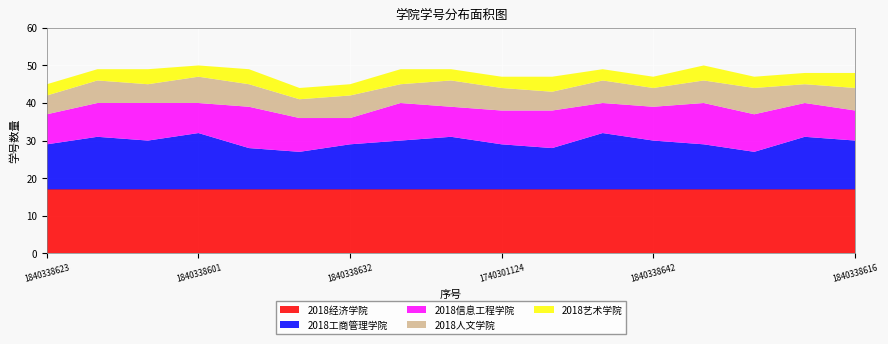

Reading left to right, list all the values displayed in this chart.

2018经济学院: 1840338623=17	1840338612=17	1840338640=17	1840338601=17	1840338644=17	1840338610=17	1840338632=17	1840338614=17	1840338638=17	1740301124=17	1840338620=17	1840338611=17	1840338642=17	1740301134=17	1840338606=17	1840338641=17	1840338616=17
2018工商管理学院: 1840338623=12	1840338612=14	1840338640=13	1840338601=15	1840338644=11	1840338610=10	1840338632=12	1840338614=13	1840338638=14	1740301124=12	1840338620=11	1840338611=15	1840338642=13	1740301134=12	1840338606=10	1840338641=14	1840338616=13
2018信息工程学院: 1840338623=8	1840338612=9	1840338640=10	1840338601=8	1840338644=11	1840338610=9	1840338632=7	1840338614=10	1840338638=8	1740301124=9	1840338620=10	1840338611=8	1840338642=9	1740301134=11	1840338606=10	1840338641=9	1840338616=8
2018人文学院: 1840338623=5	1840338612=6	1840338640=5	1840338601=7	1840338644=6	1840338610=5	1840338632=6	1840338614=5	1840338638=7	1740301124=6	1840338620=5	1840338611=6	1840338642=5	1740301134=6	1840338606=7	1840338641=5	1840338616=6
2018艺术学院: 1840338623=3	1840338612=3	1840338640=4	1840338601=3	1840338644=4	1840338610=3	1840338632=3	1840338614=4	1840338638=3	1740301124=3	1840338620=4	1840338611=3	1840338642=3	1740301134=4	1840338606=3	1840338641=3	1840338616=4